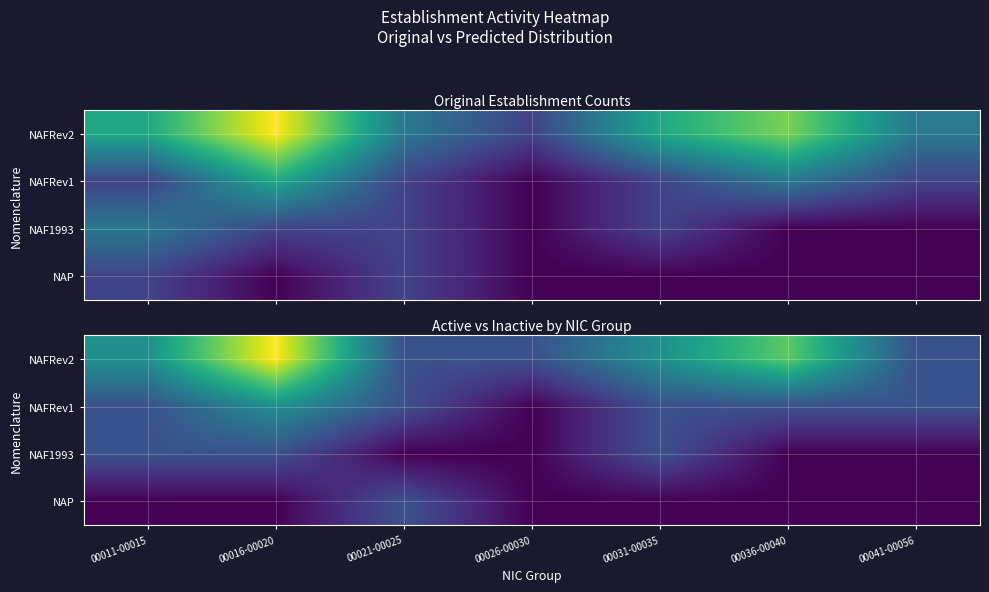

At which category is the sum across all series the highest?

00016-00020